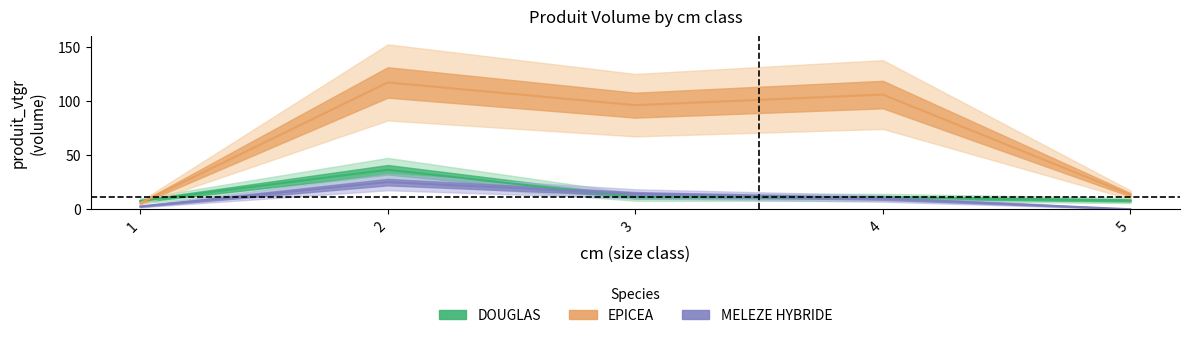

How many data points in EPICEA_vtgr are above 96?

3